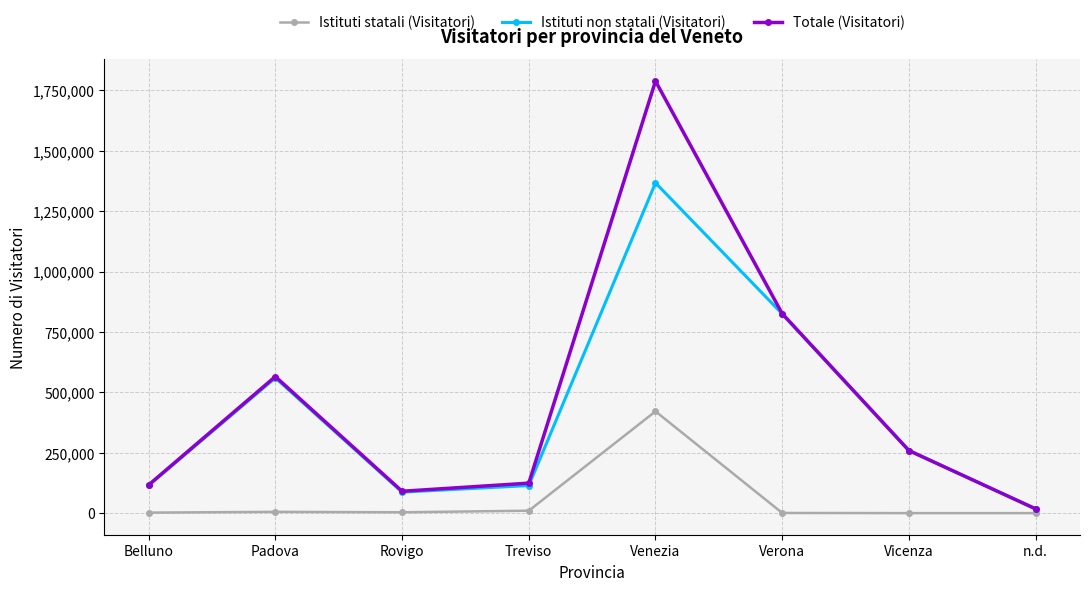

The value of Istituti non statali (Visitatori) at Belluno is 114608. True or false?

True